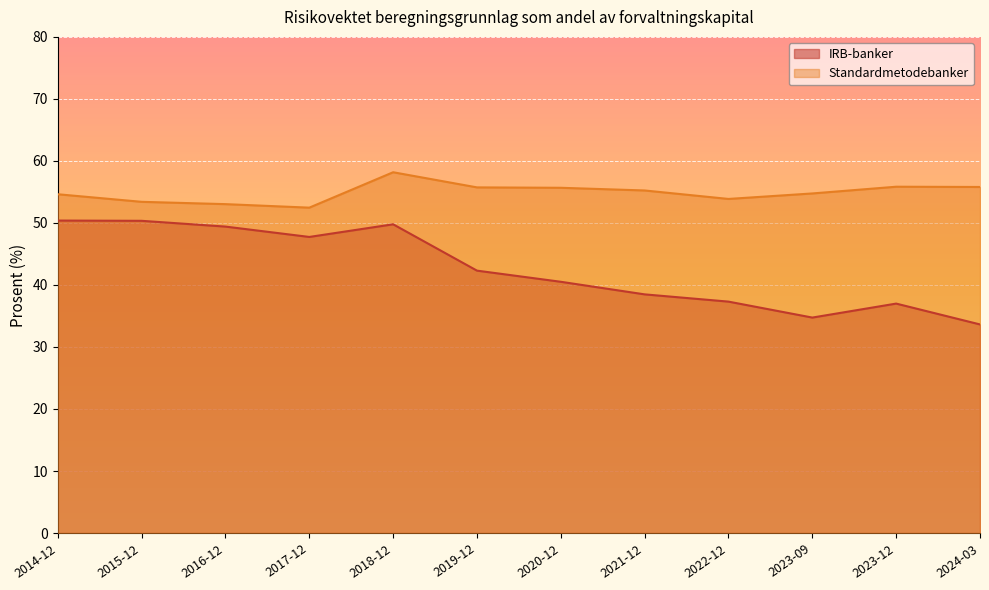

How many interior local valleys does the IRB-banker series have?

2